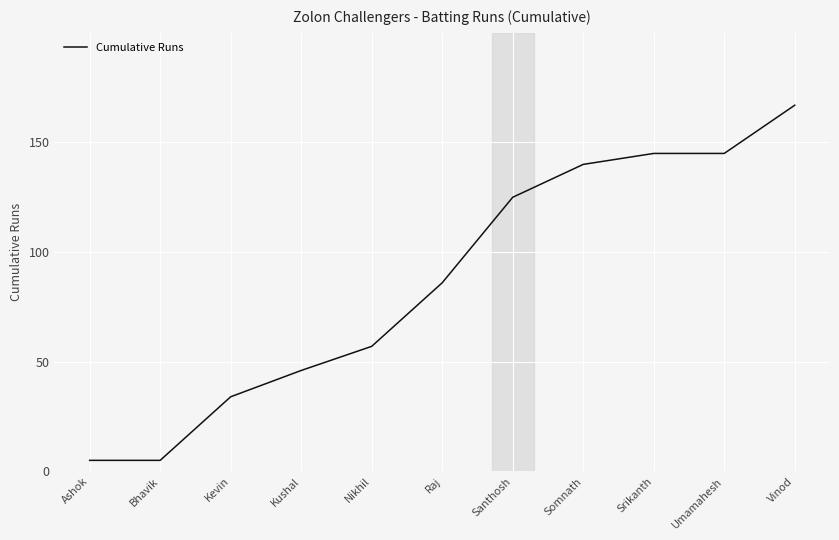

Approximately how many times larger is the value at Vinod compared to Umamahesh?

1.2